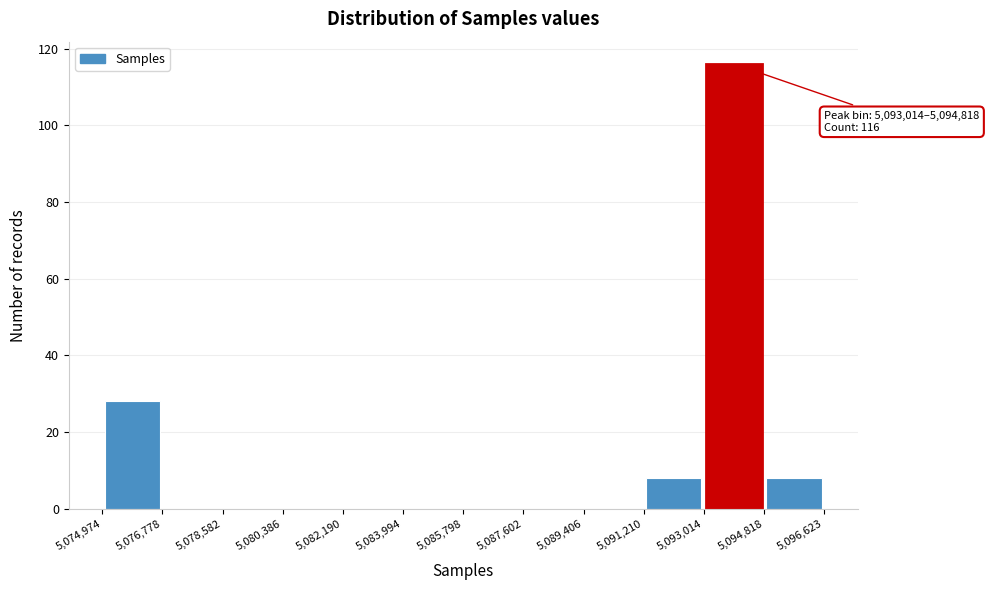

Which range on the x-axis has the tallest bar?

5,093,014 to 5,094,818